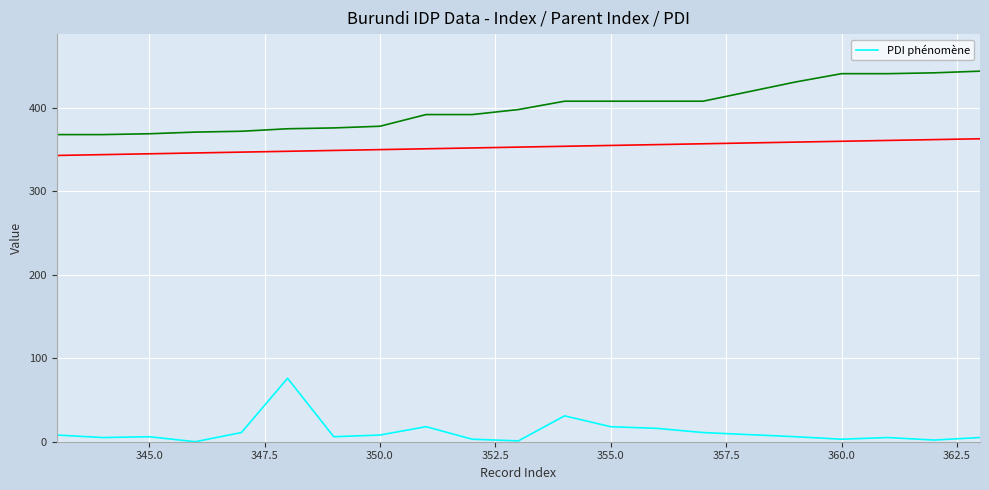

How many interior local peaks (higher than both neighbors) does the data have?

5